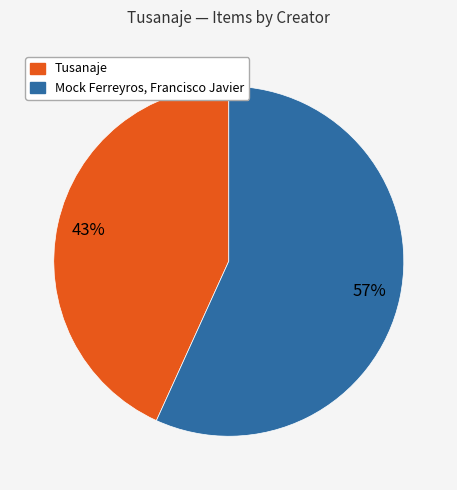

Which slice is the largest?

Mock Ferreyros, Francisco Javier